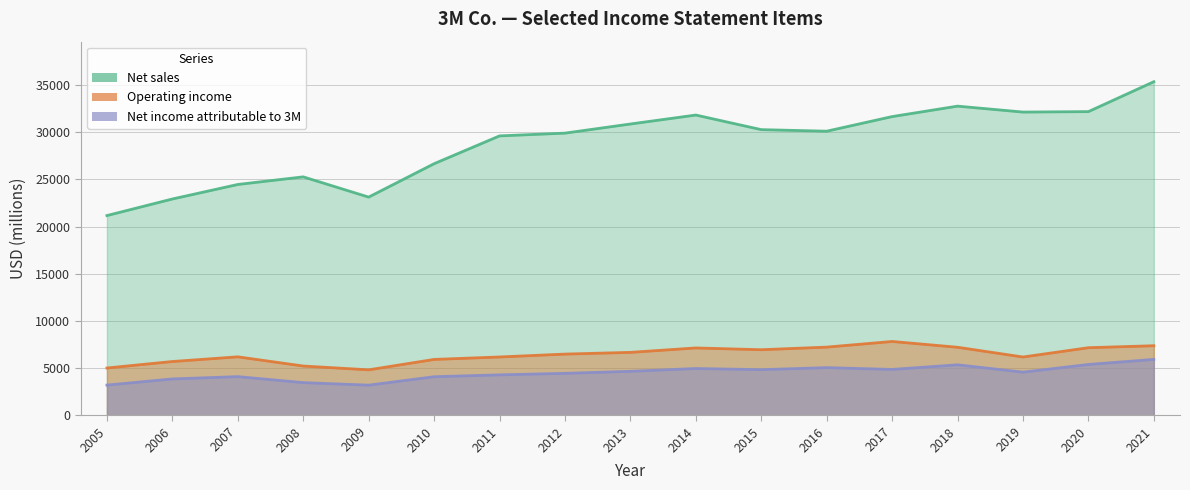

Between 2010 and 2021, which series saw the biggest shift?

Net sales